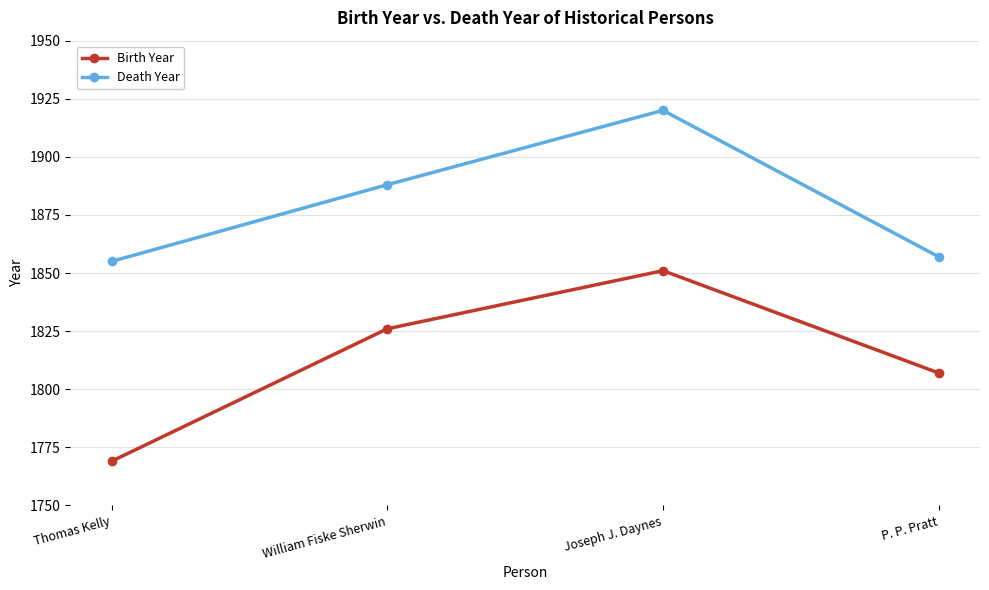

Rank the series at Joseph J. Daynes from highest to lowest value.

Death Year, Birth Year